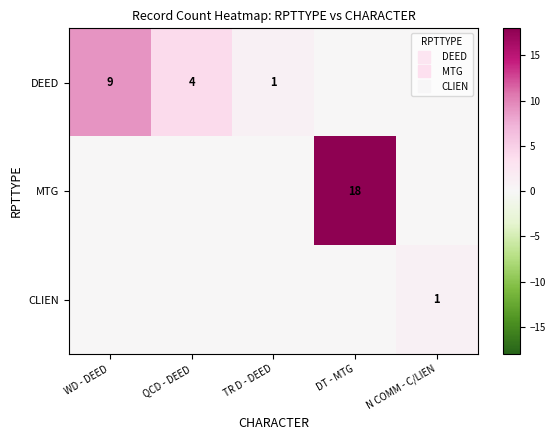

True or false: CLIEN has a value of 1 at N COMM - C/LIEN.

False